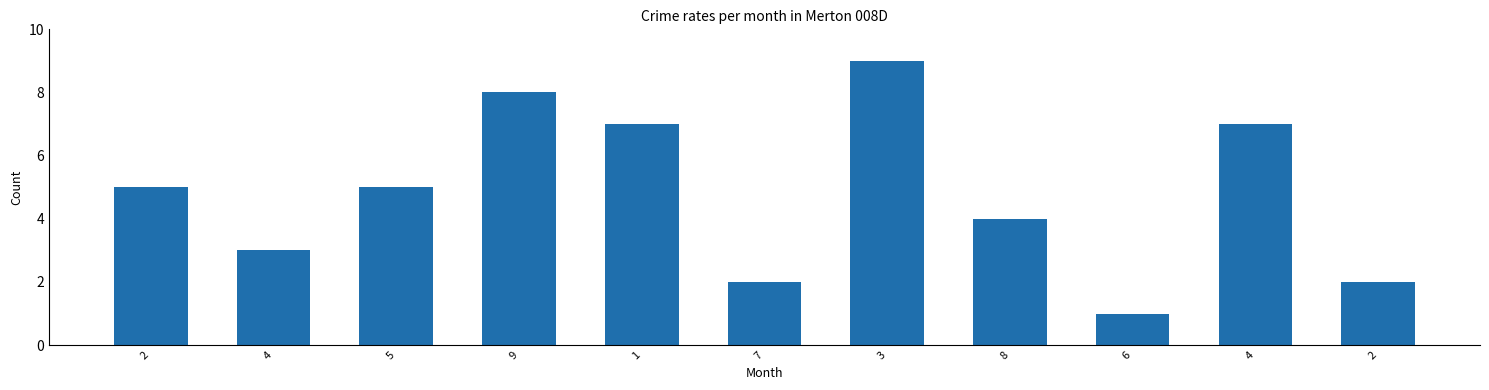

Reading left to right, transcribe all the data shown in this chart.

2=5	4=3	5=5	9=8	1=7	7=2	3=9	8=4	6=1	4=7	2=2